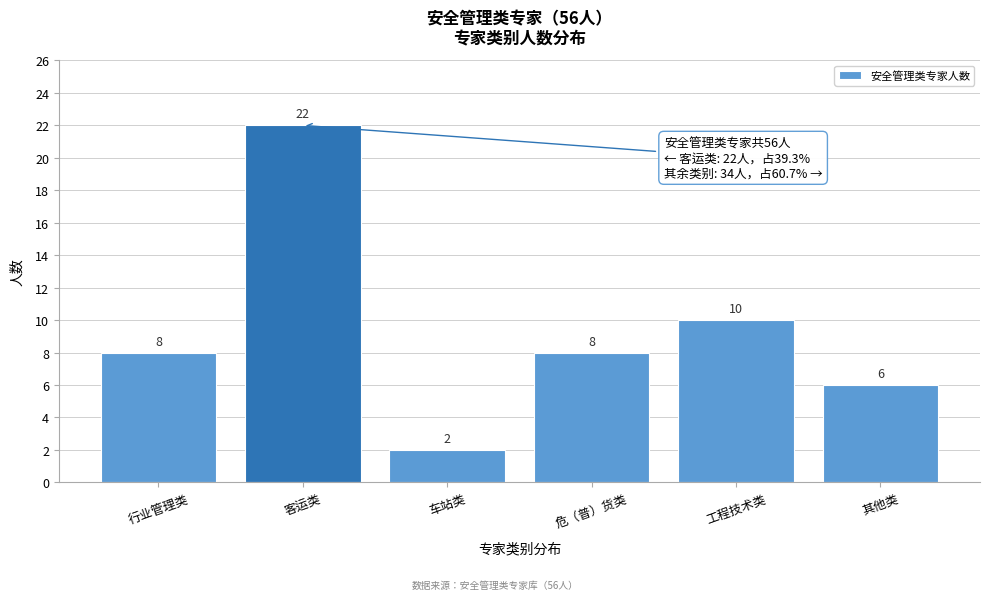

Reading right to left, what are all the values shown in this chart?

其他类=6	工程技术类=10	危（普）货类=8	车站类=2	客运类=22	行业管理类=8